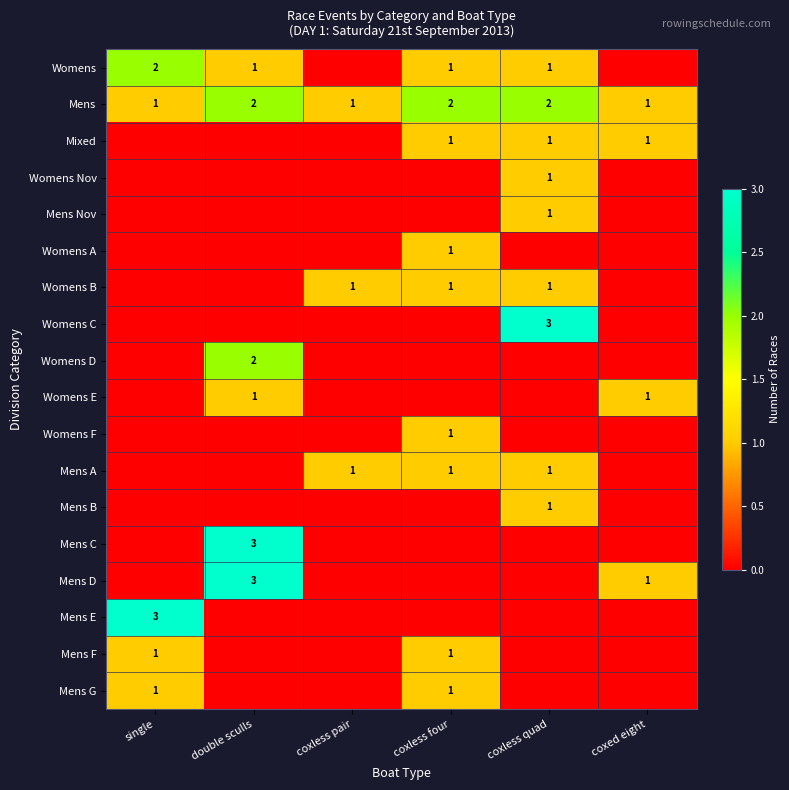

At which category is the sum across all series the highest?

double sculls